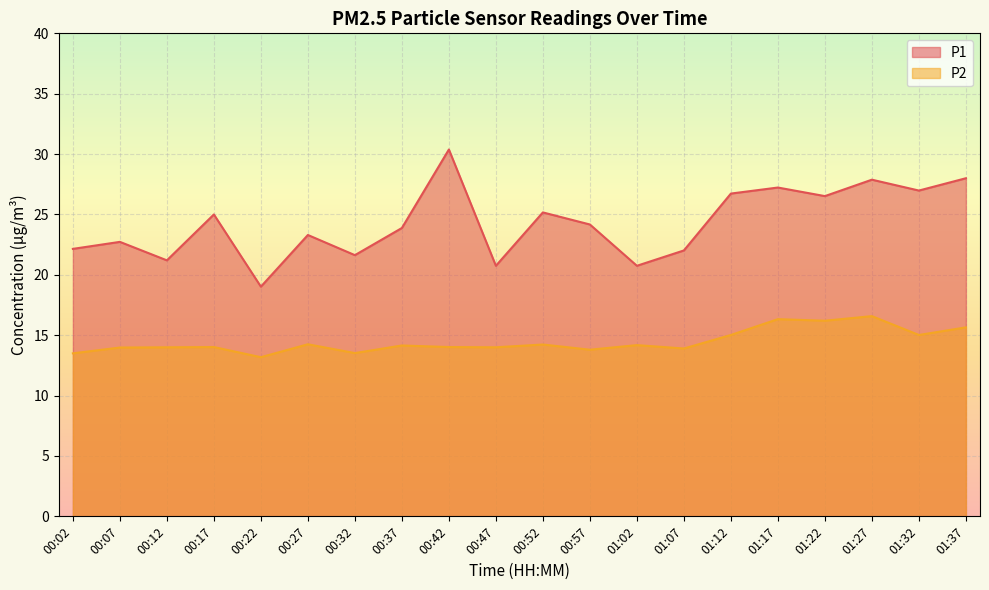

At how many categories does at least one series exceed 15?

20